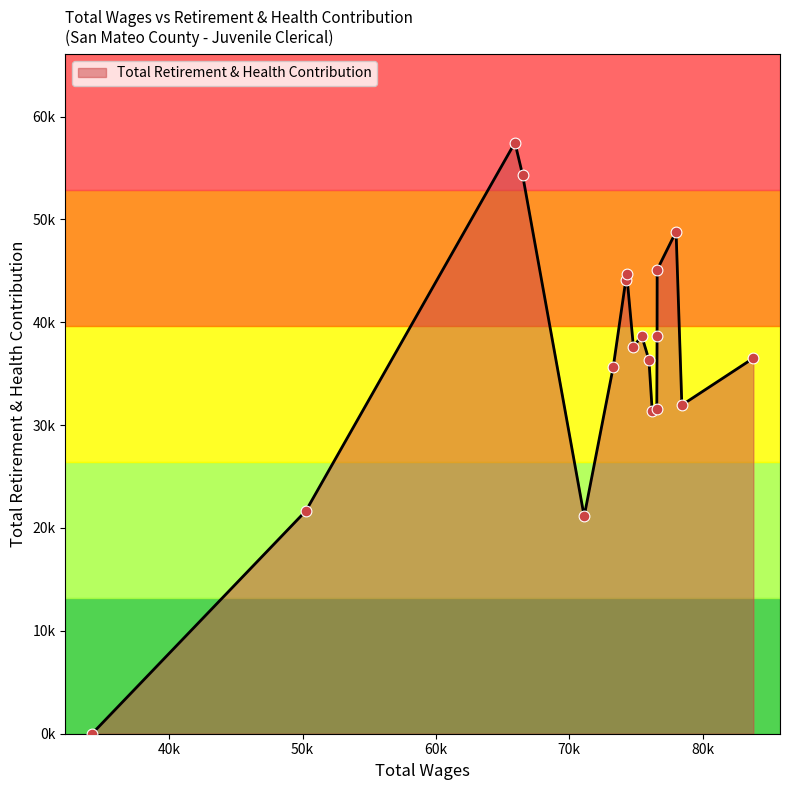

Does the chart have visible grid lines?

No